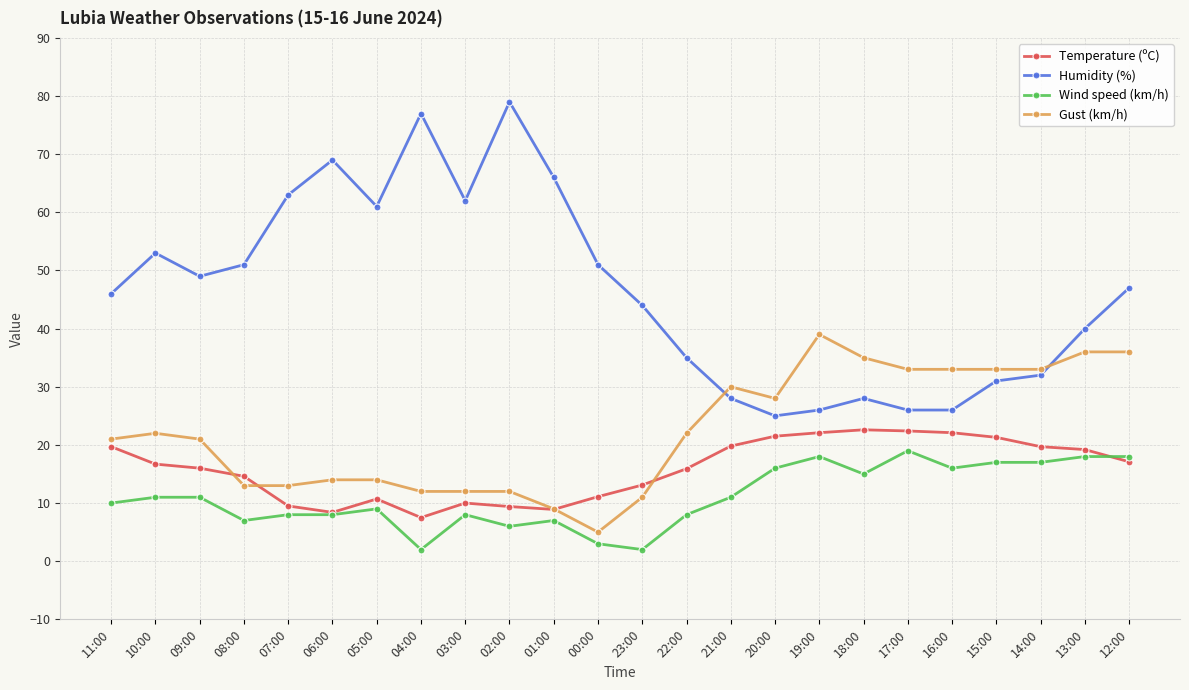

What are all the series names shown in the legend?

Temperature (ºC), Humidity (%), Wind speed (km/h), Gust (km/h)